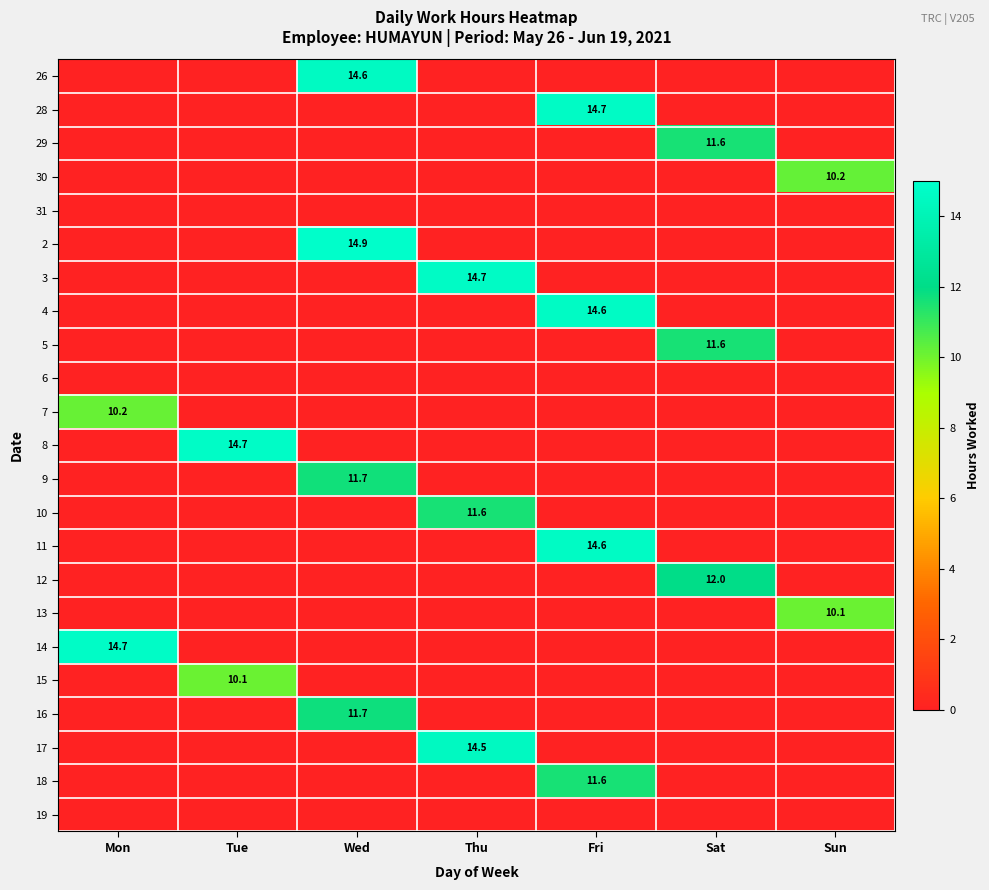

What is the total value across all series at Thu?

40.8